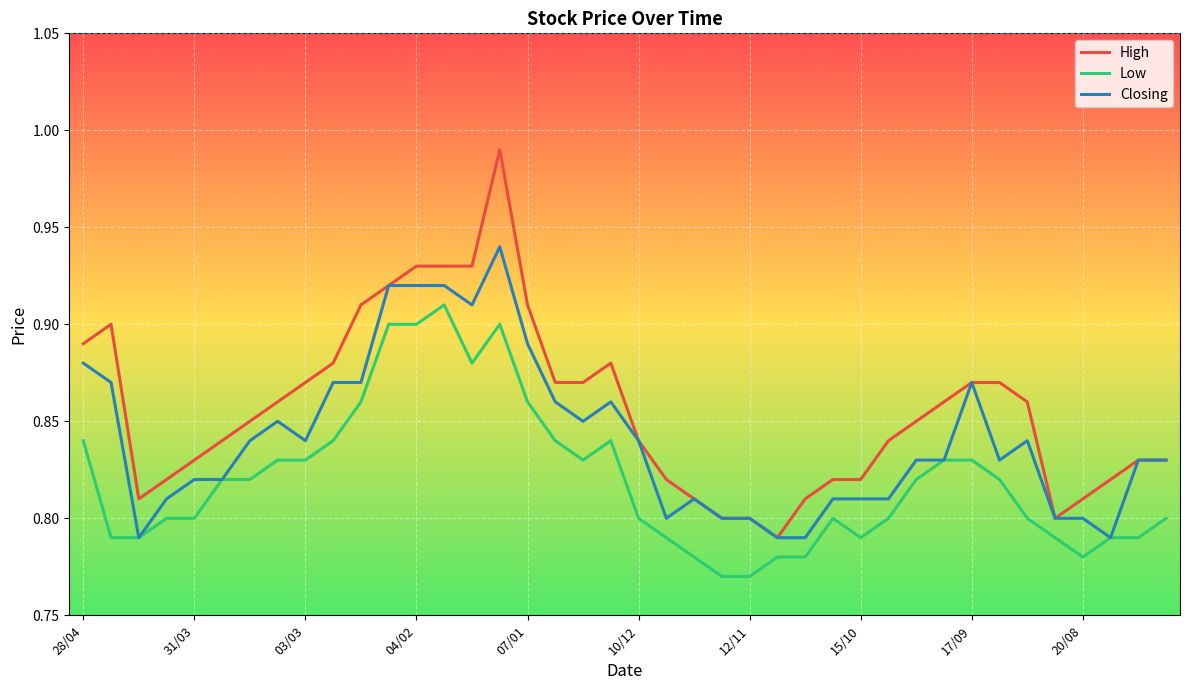

Rank the series by their average value, from lowest to highest.

Low, Closing, High